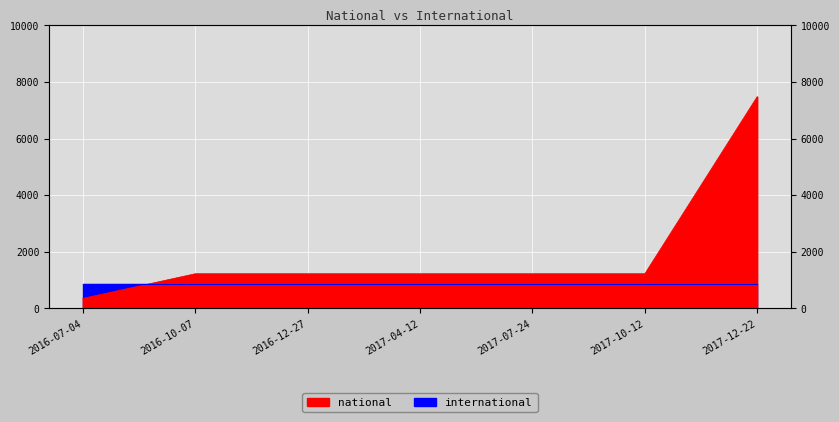

What is the minimum value shown in the chart?

351